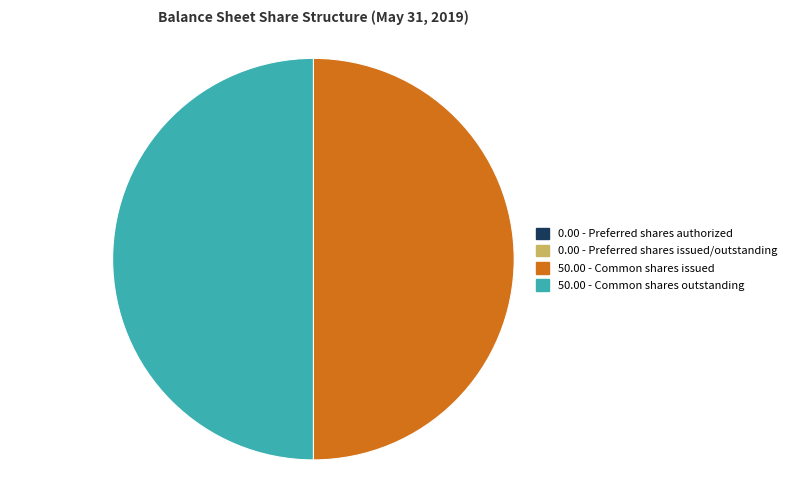

To the nearest percent, what is the difference between the Common shares issued and Preferred shares issued/outstanding slice percentages?

50%